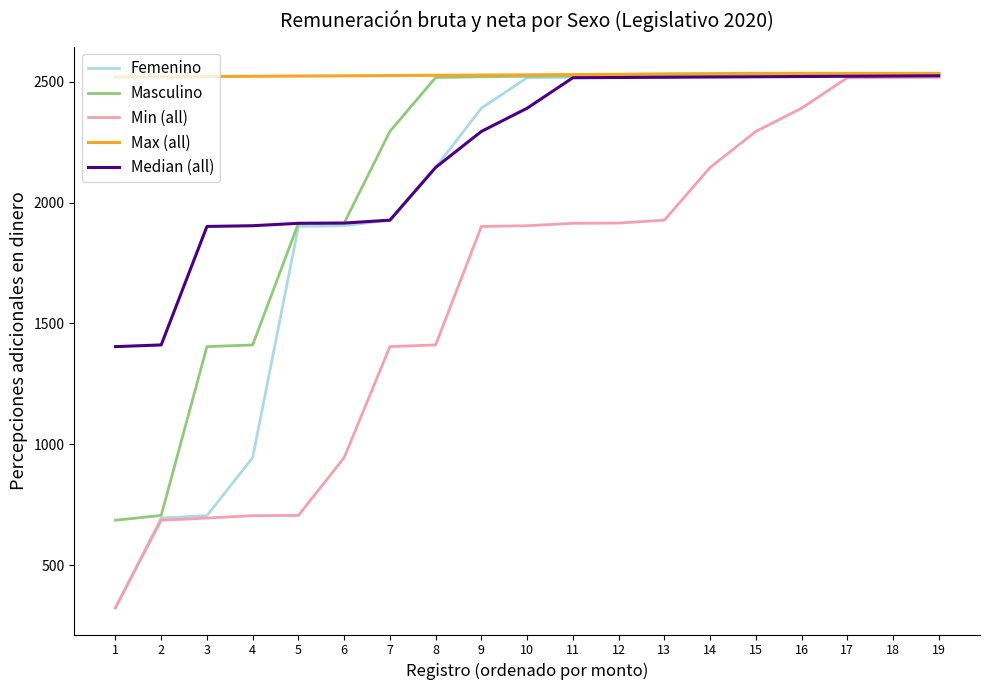

Which series has the widest spread of values?

Femenino